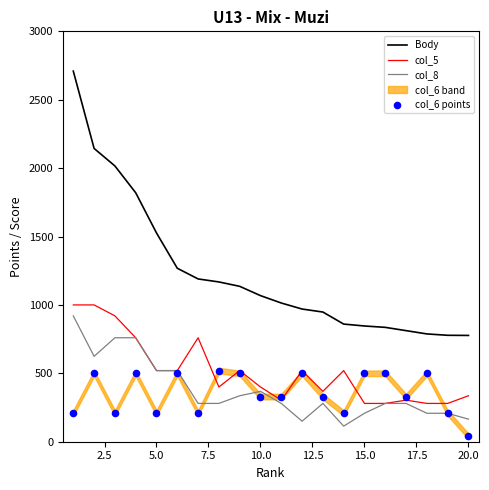

Which series contains the lowest Y value?

col_6 points